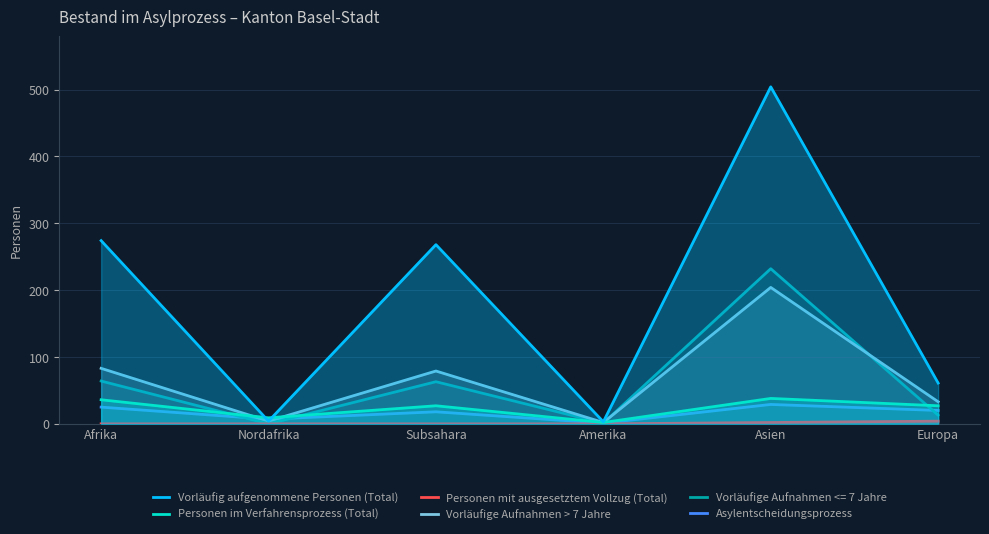

At which category is the sum across all series the highest?

Asien